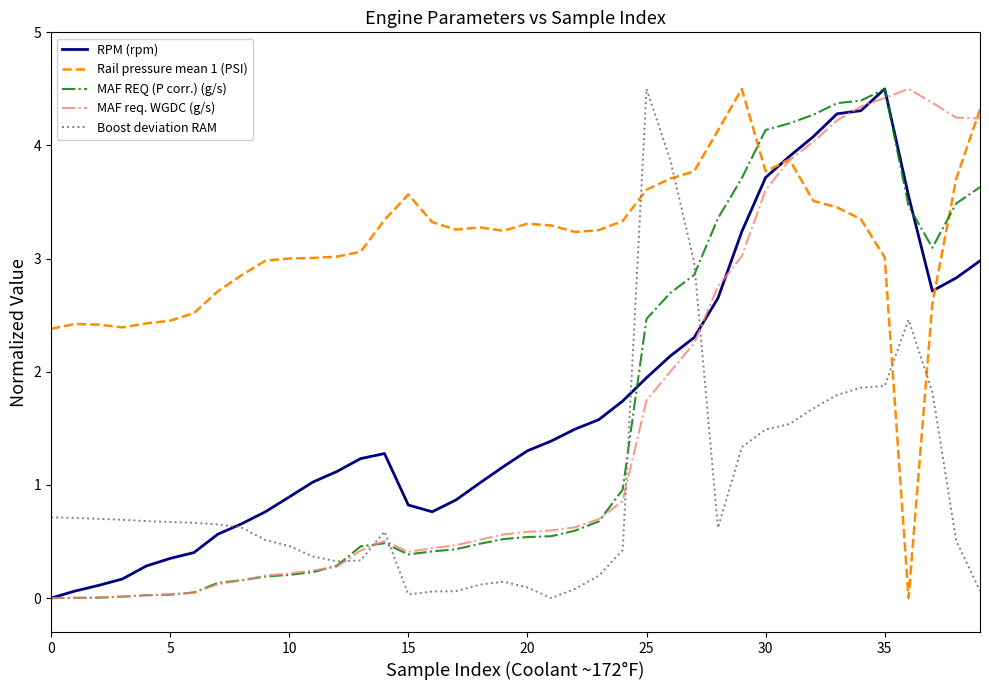

Which series ends up on top after the final intersection of MAF REQ (P corr.) (g/s) and Rail pressure mean 1 (PSI)?

Rail pressure mean 1 (PSI)